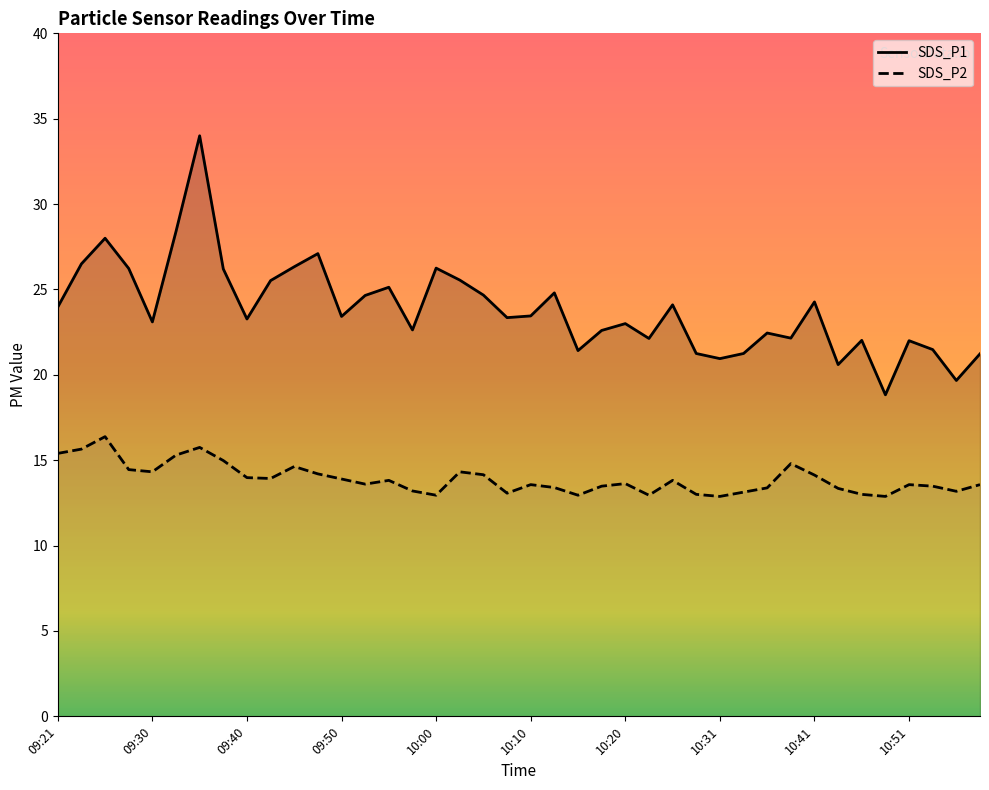

What is the label of the 8th point from the left?

09:38